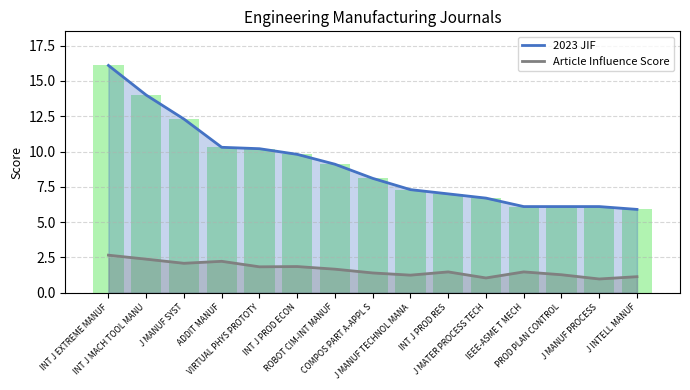

What is the highest value of the Article Influence Score series?

2.7